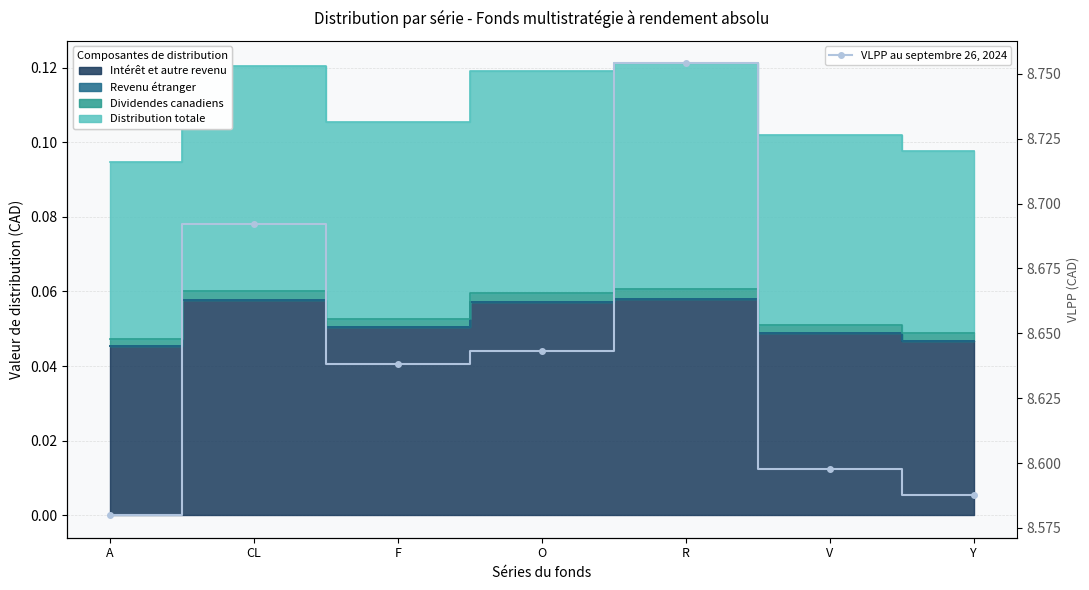

Count the values in the range 8 to 9.

7